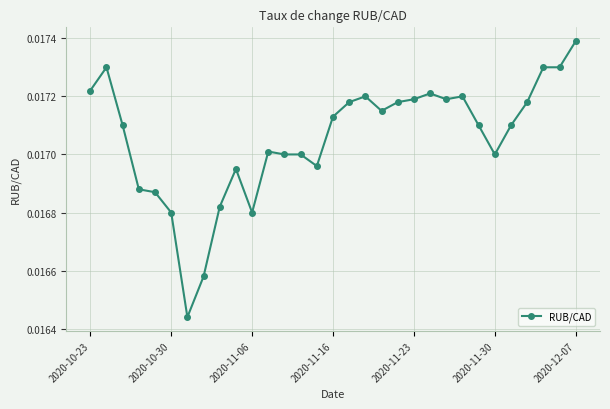

Count the values in the range 0 to 1.

31